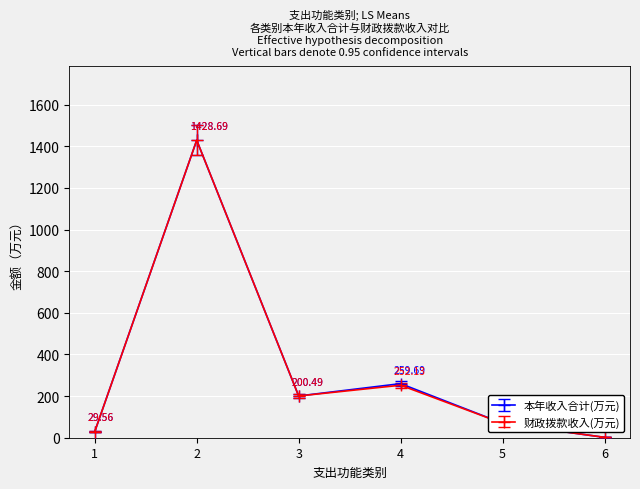

List the labels in order of 财政拨款收入(万元) value, largest first.

2, 4, 3, 5, 1, 6